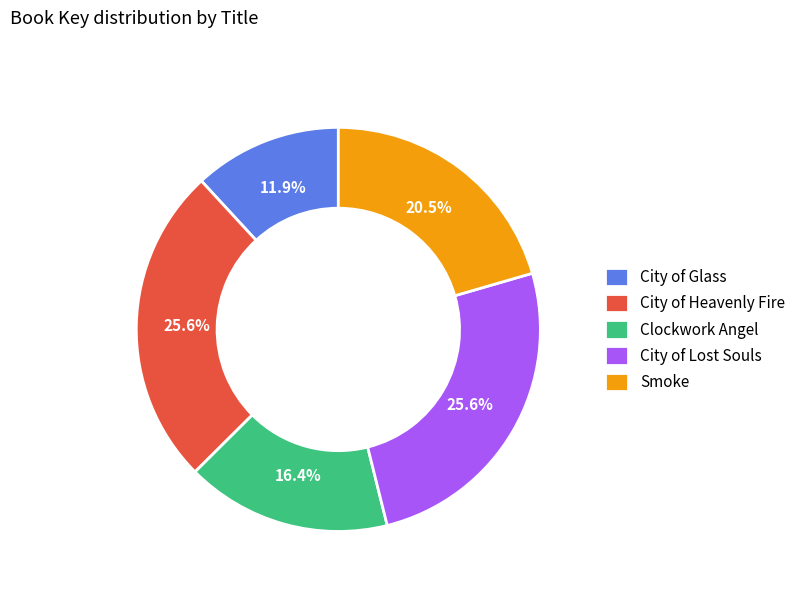

To the nearest percent, what is the difference between the largest and smallest slice percentages?

14%